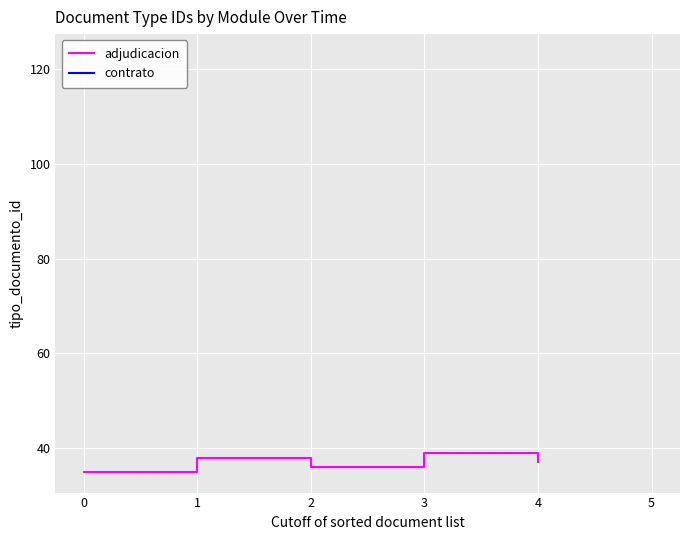

Where does the data first go above 37?

1